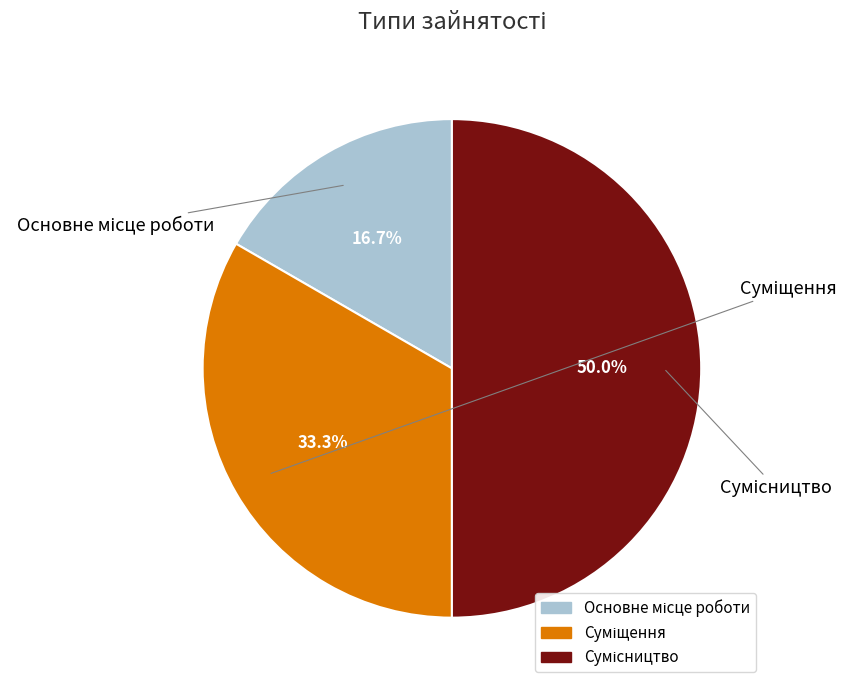

Is it true that Основне місце роботи is 17% of the pie?

True